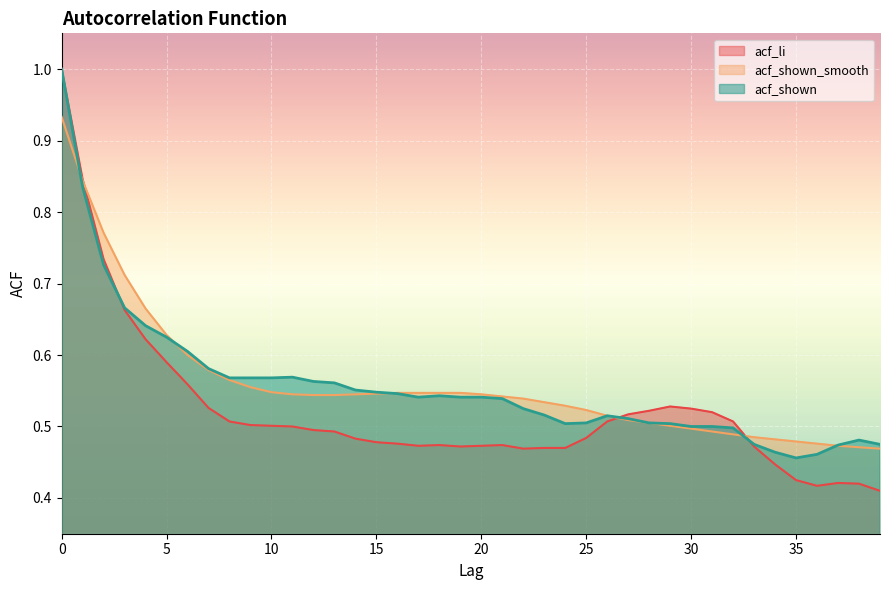

Which category has the lowest value in the acf_shown series?

35